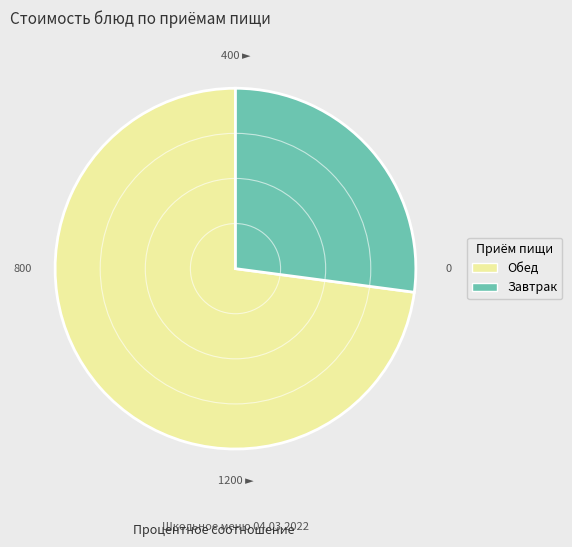

Rank the categories by value from lowest to highest.

Завтрак, Обед